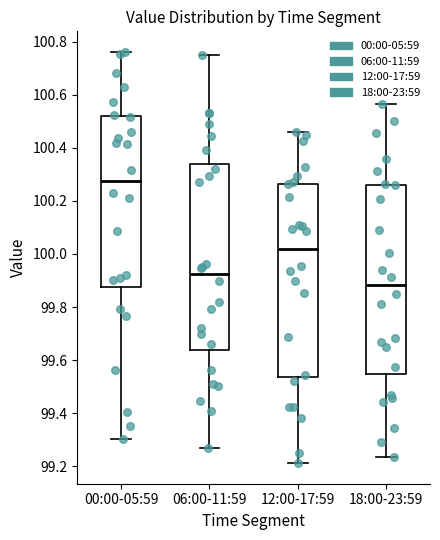

Where is the lower edge of the box for 00:00-05:59 on the y-axis? The values are not printed on the chart, so give them approximately, as read against the axis.

99.88